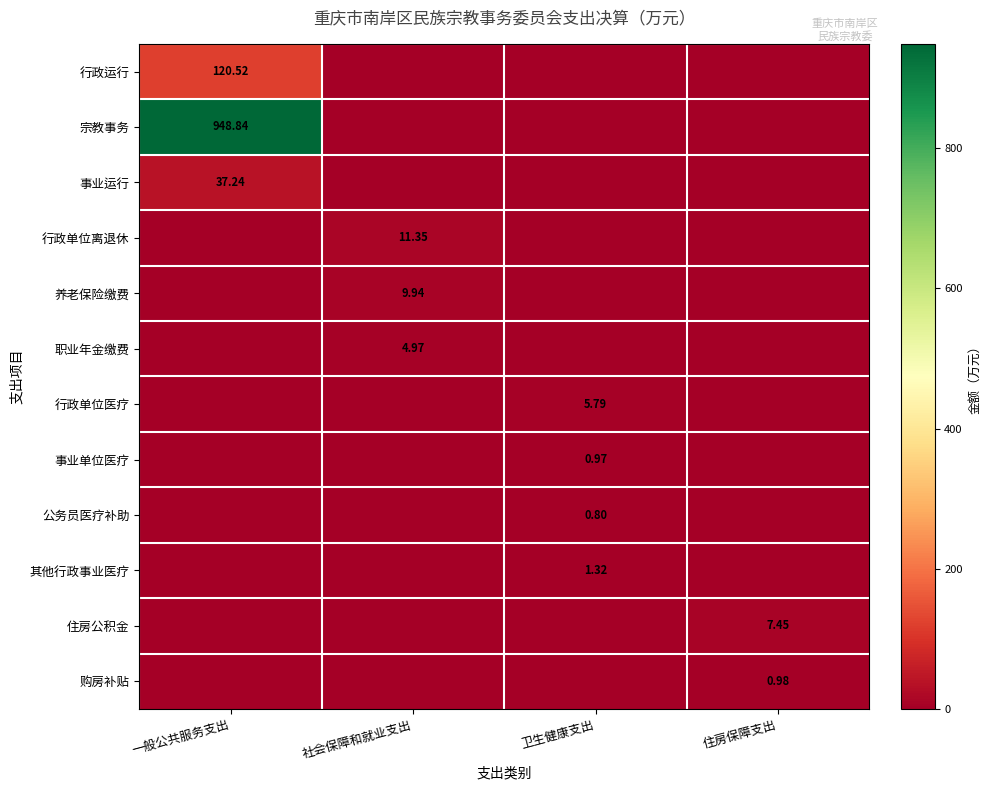

Is the value of 事业单位医疗 at 卫生健康支出 greater than the value of 公务员医疗补助 at 卫生健康支出?

Yes